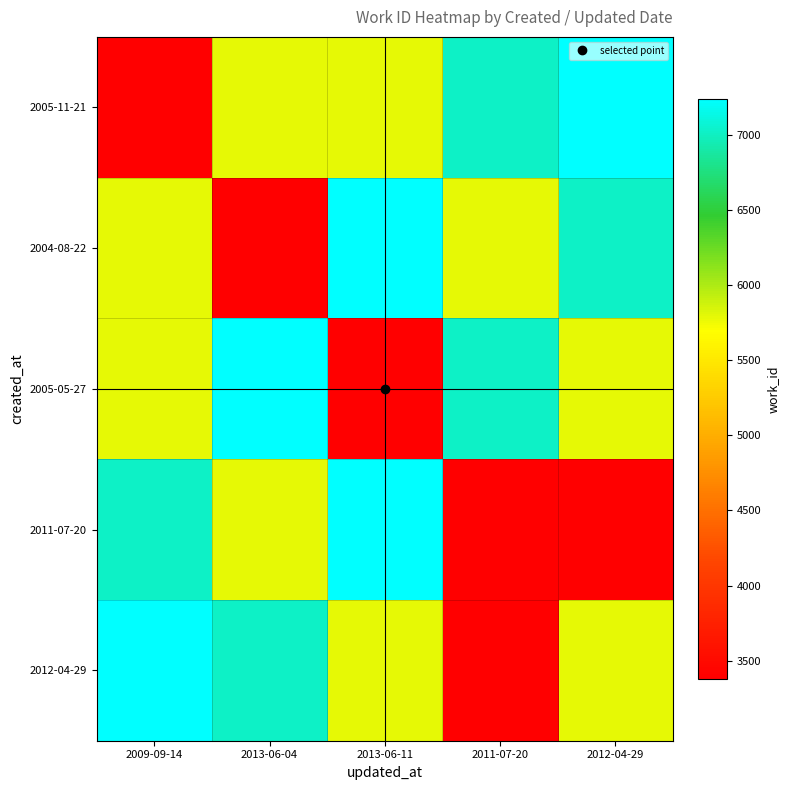

Reading left to right, list all the values displayed in this chart.

2005-11-21: 2009-09-14=3380	2013-06-04=5782	2013-06-11=5791	2011-07-20=7024	2012-04-29=7238
2004-08-22: 2009-09-14=5782	2013-06-04=3380	2013-06-11=7238	2011-07-20=5791	2012-04-29=7024
2005-05-27: 2009-09-14=5791	2013-06-04=7238	2013-06-11=3380	2011-07-20=7024	2012-04-29=5782
2011-07-20: 2009-09-14=7024	2013-06-04=5791	2013-06-11=7238	2011-07-20=3380	2012-04-29=3380
2012-04-29: 2009-09-14=7238	2013-06-04=7024	2013-06-11=5782	2011-07-20=3380	2012-04-29=5791